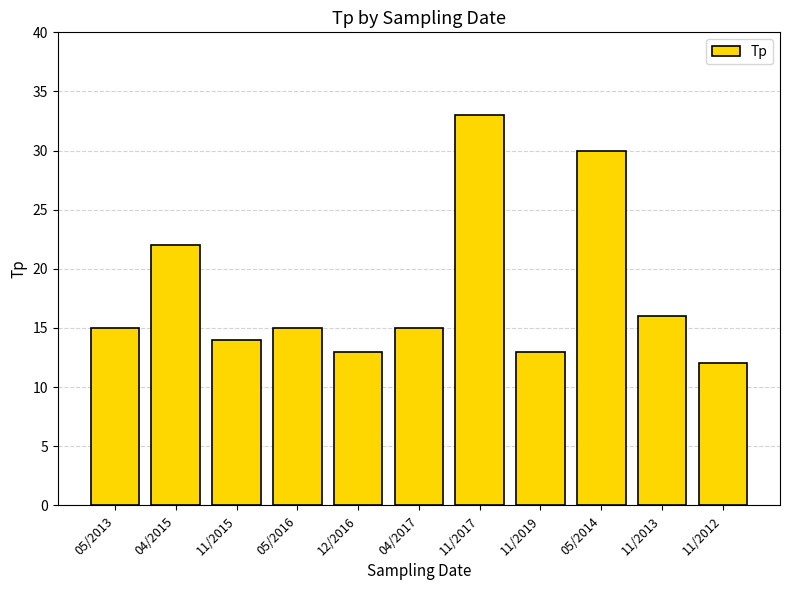

What is the label of the 5th bar from the right?

11/2017